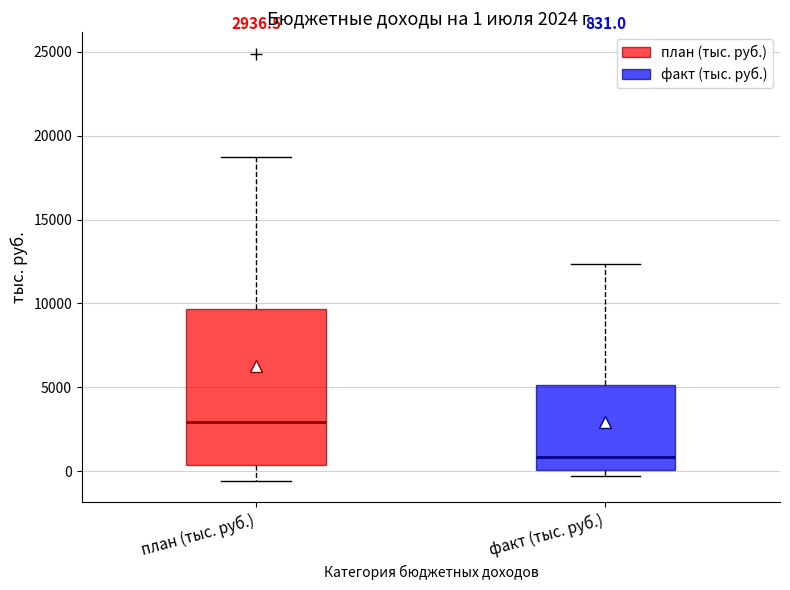

Which box has the highest median line?

план (тыс. руб.)